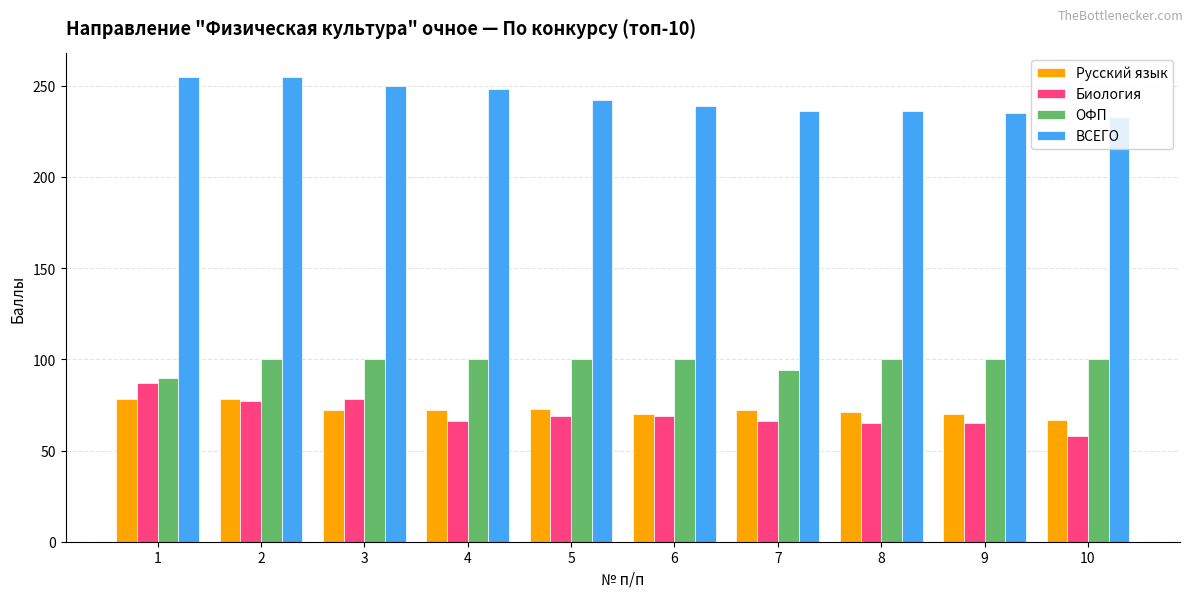

How many bars are there in total?

40